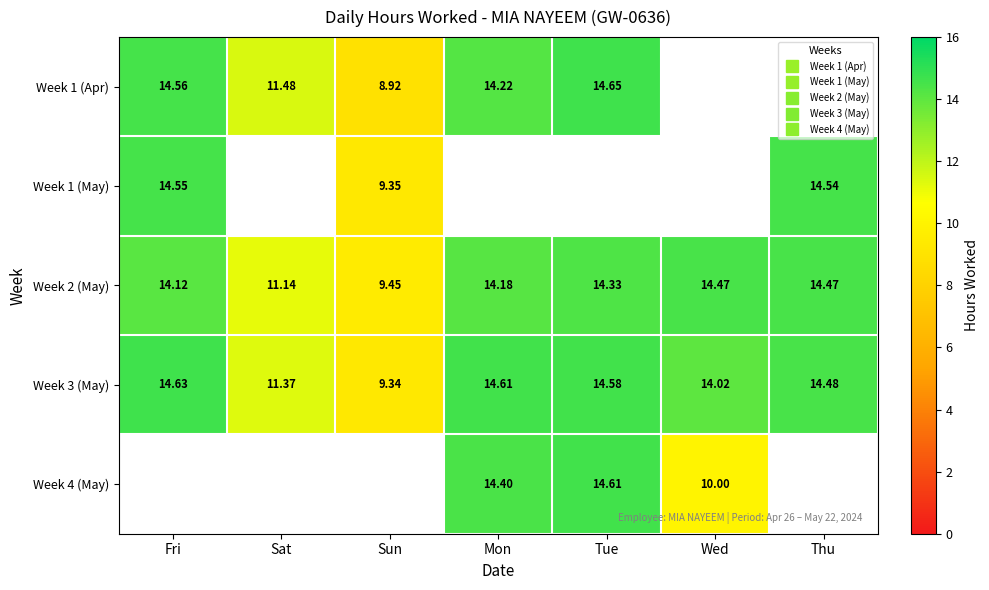

What is the difference between the highest and lowest values at Sun?

0.5